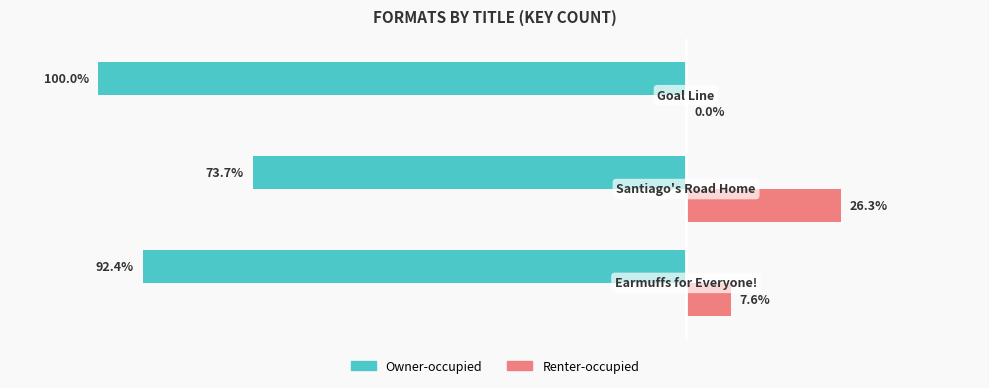

How many distinct data groups are displayed?

2